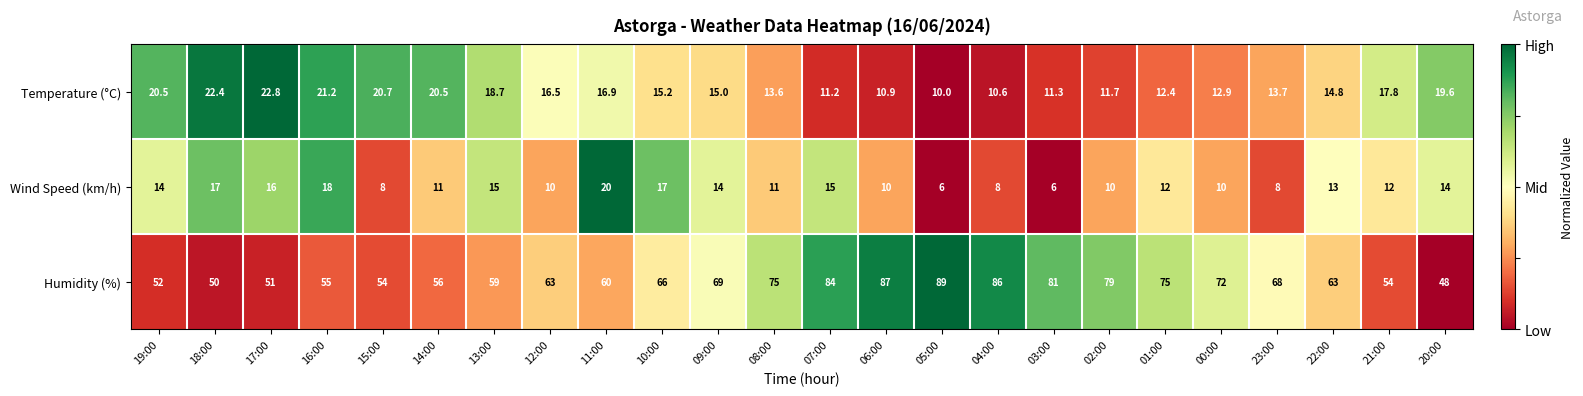

What is the sum of the Wind Speed (km/h) values at 23:00 and 21:00?

20.0